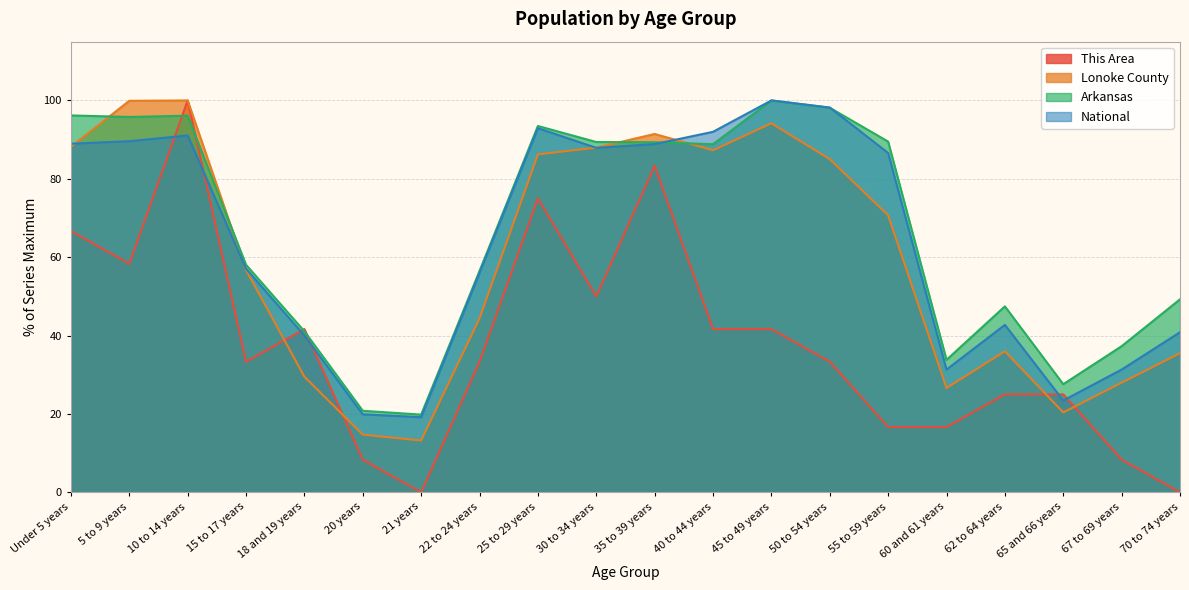

Which category has the highest value across all series?

10 to 14 years